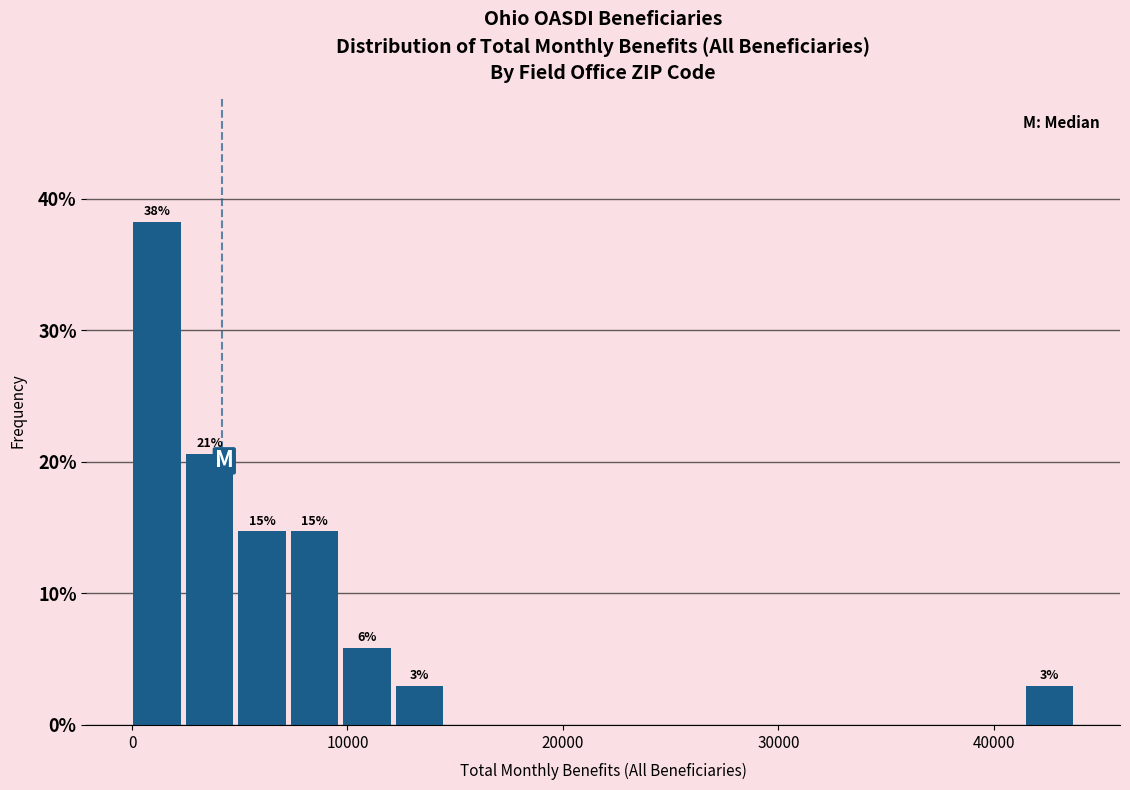

Read against the x-axis, roughly where is the centre of the tallest bar?

1000